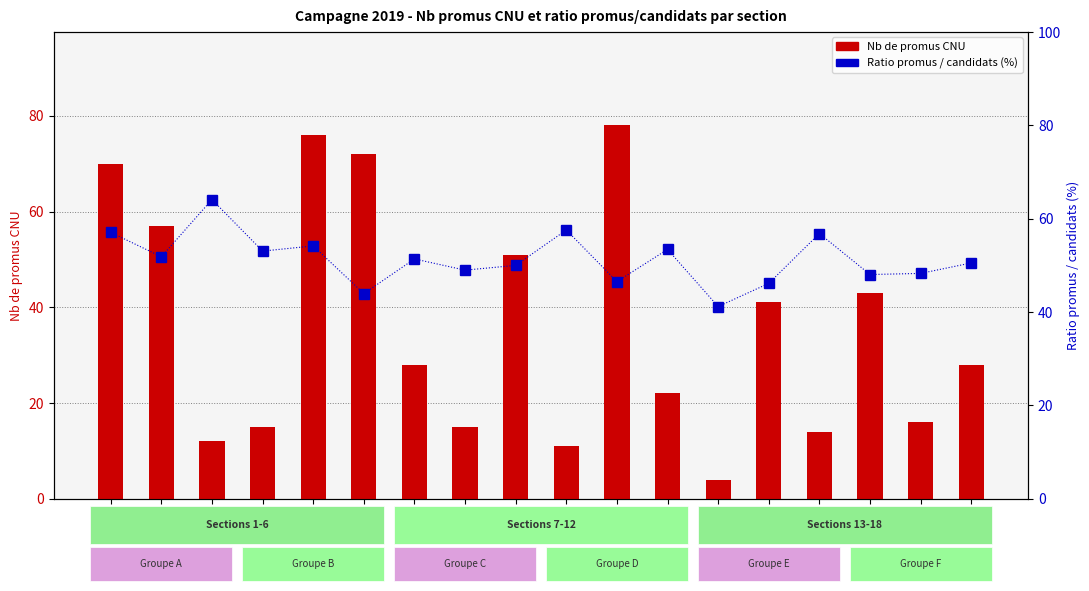

Between 9 and 15, which is larger?

9